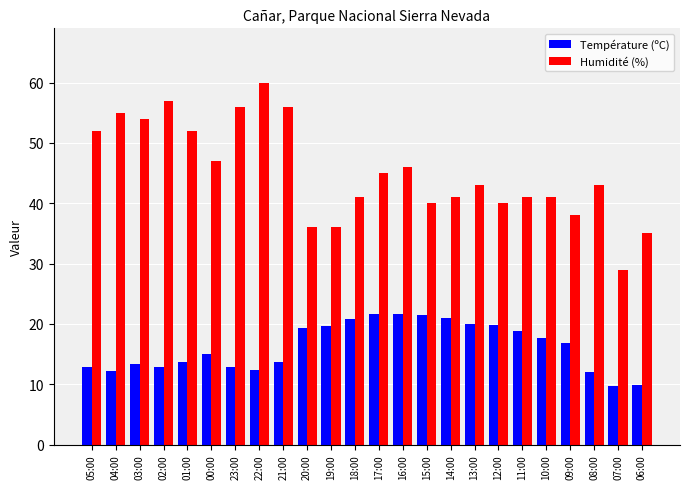

How many bars are there in total?

48